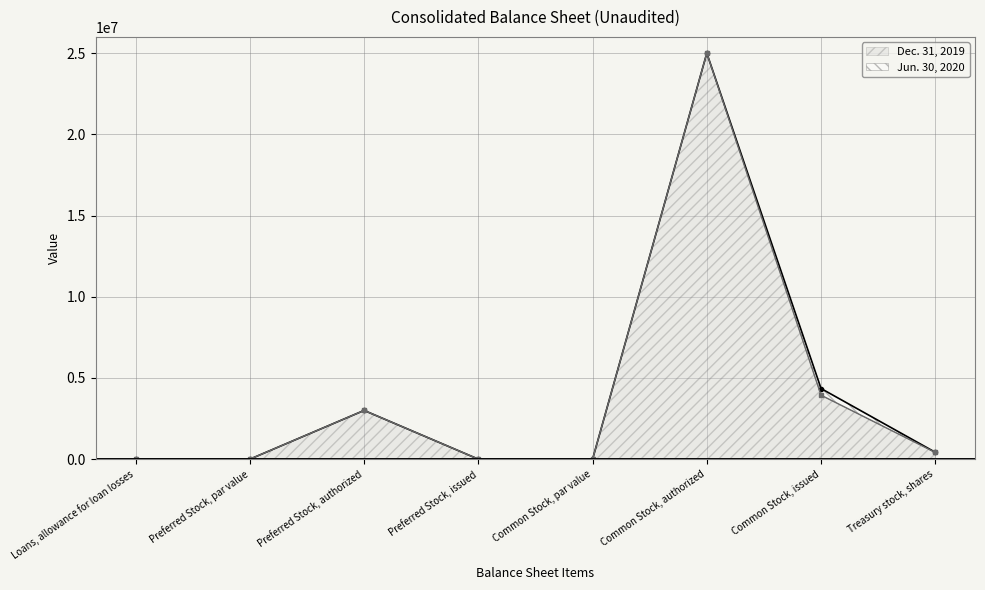

What is the total value across all series at Loans, allowance for loan losses?

28672